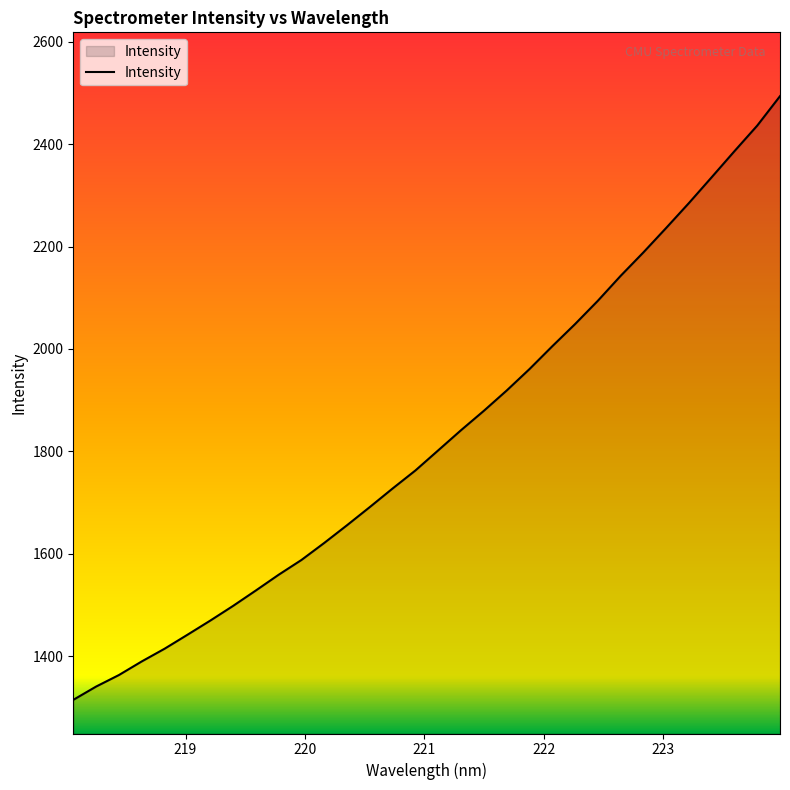

Does the chart display data point markers on the line(s)?

No